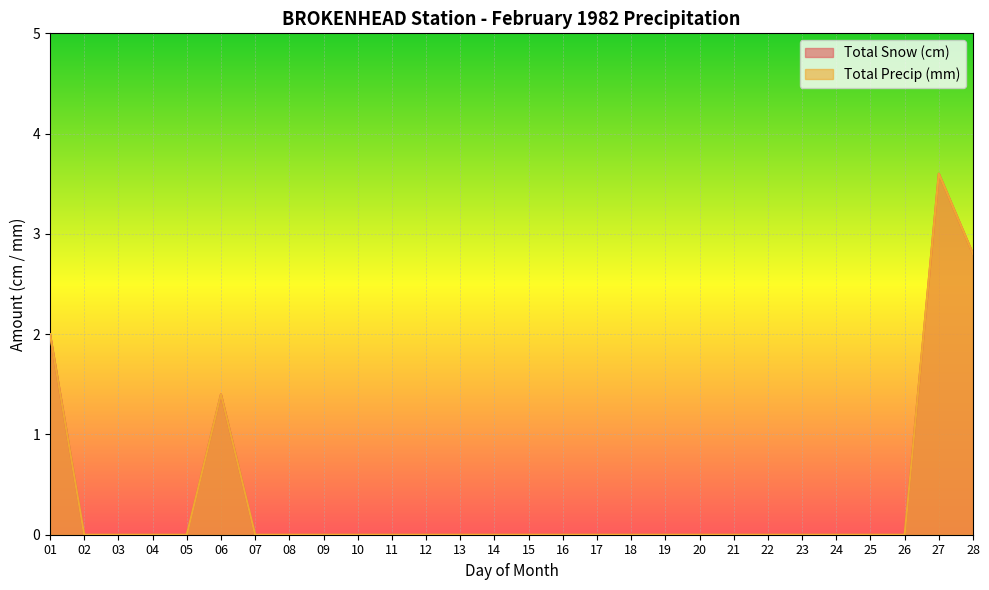

Where is Total Snow (cm) nearest to the value 1?

06